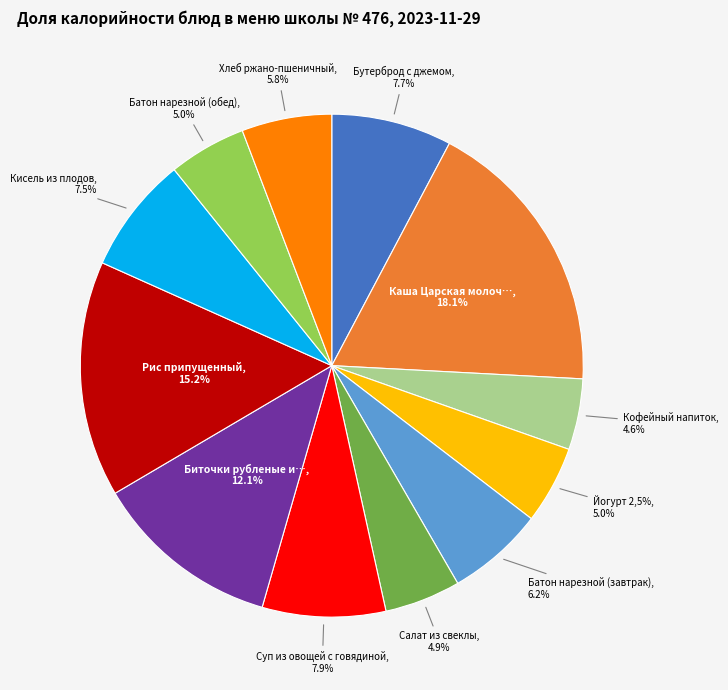

Is there a majority slice in this chart?

No